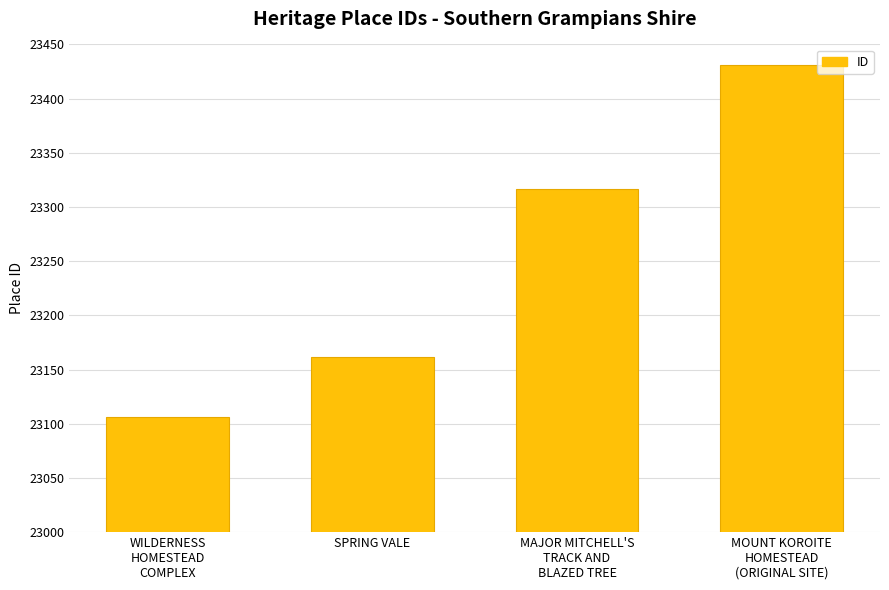

Are the bars horizontal?

No